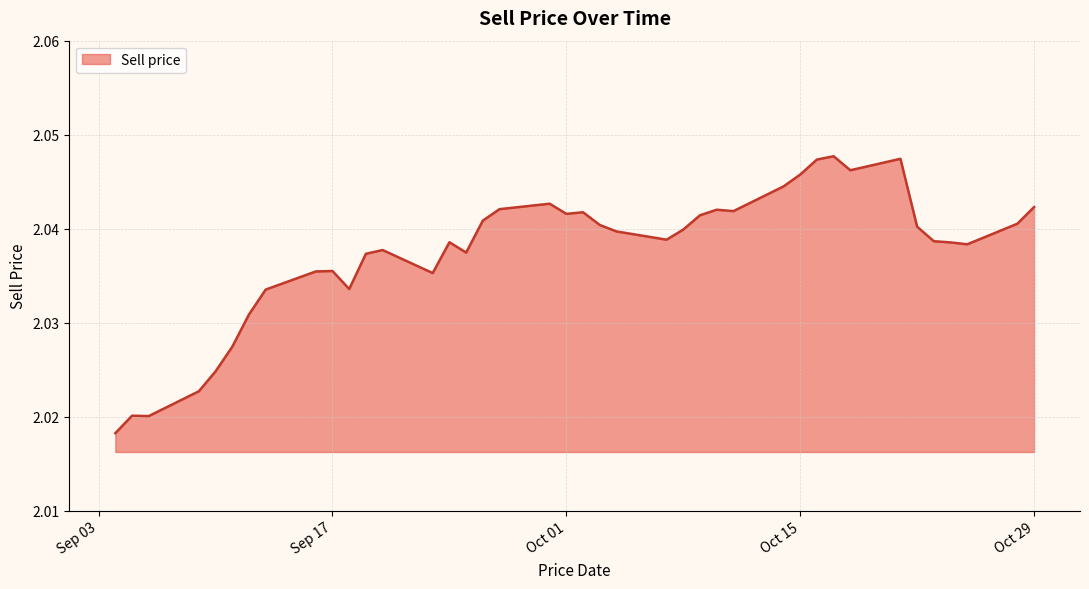

Rank the categories by value from highest to lowest.

2024-10-17, 2024-10-21, 2024-10-16, 2024-10-18, 2024-10-15, 2024-10-14, 2024-09-30, 2024-10-29, 2024-09-27, 2024-10-10, 2024-10-11, 2024-10-02, 2024-10-01, 2024-10-09, 2024-09-26, 2024-10-28, 2024-10-03, 2024-10-22, 2024-10-08, 2024-10-04, 2024-10-07, 2024-10-23, 2024-09-24, 2024-10-24, 2024-10-25, 2024-09-20, 2024-09-25, 2024-09-19, 2024-09-17, 2024-09-16, 2024-09-23, 2024-09-18, 2024-09-13, 2024-09-12, 2024-09-11, 2024-09-10, 2024-09-09, 2024-09-05, 2024-09-06, 2024-09-04